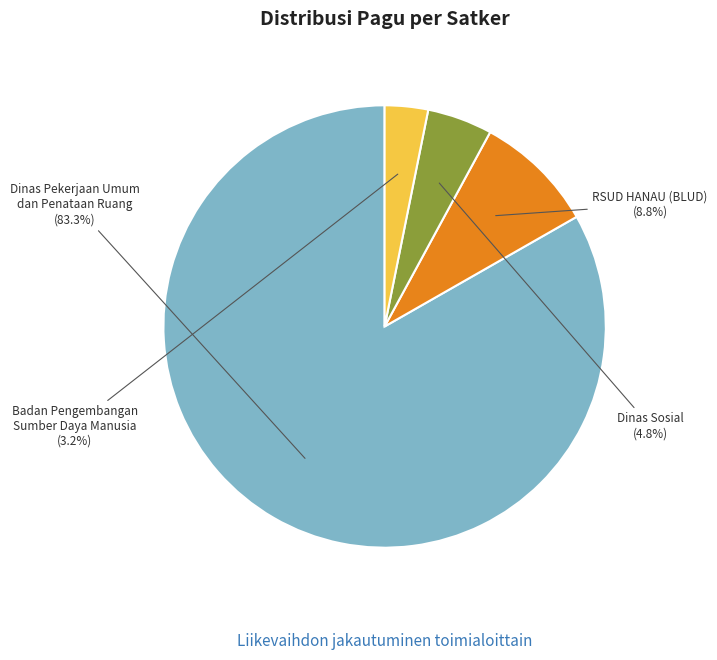

What is the ratio of the value at Dinas Sosial to the value at Badan Pengembangan Sumber Daya Manusia?

1.5